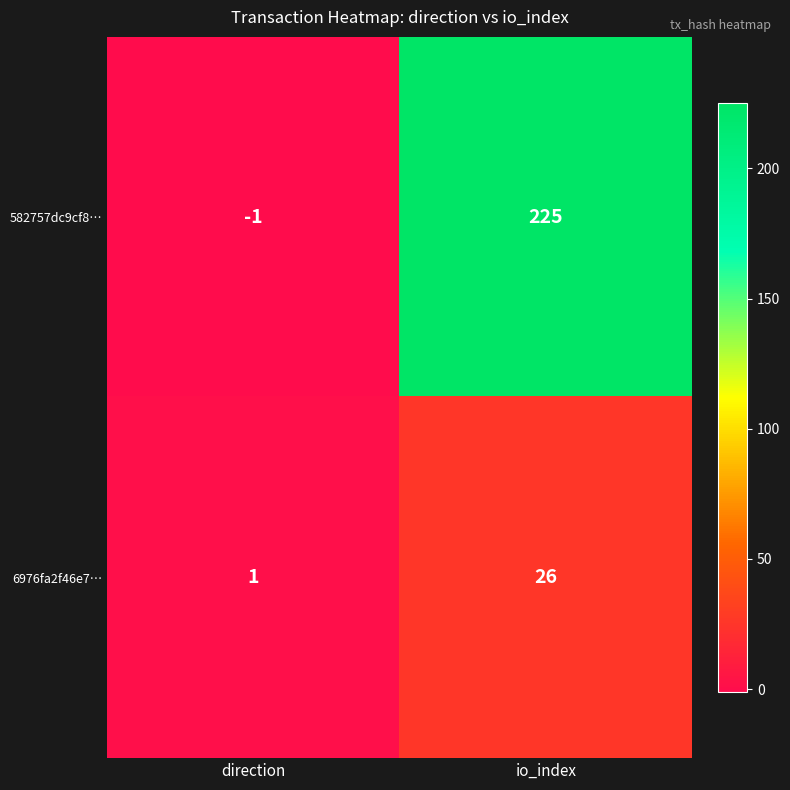

What is the greatest value displayed?

225